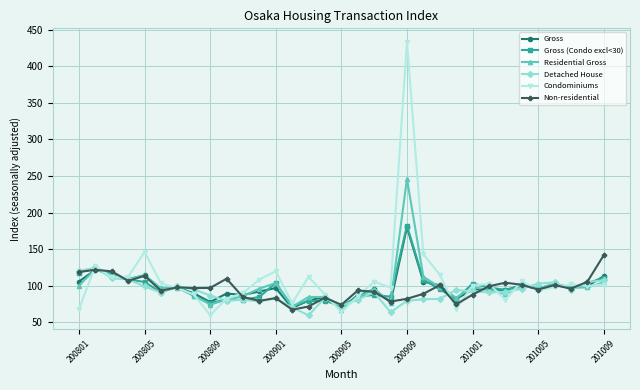

What is the smallest value displayed?

59.3